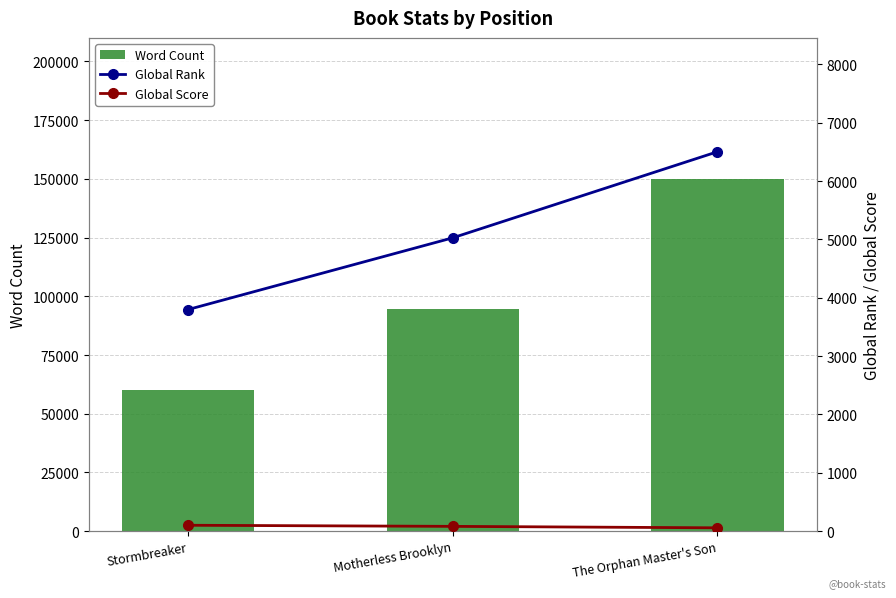

At which category is the sum across all series the highest?

The Orphan Master's Son